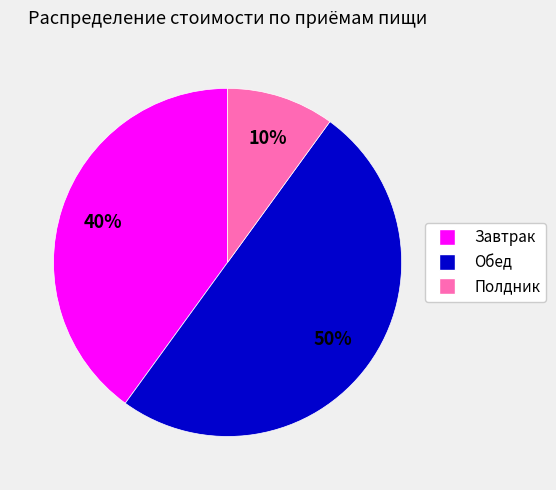

To the nearest percent, what percentage of the pie is Завтрак?

40%